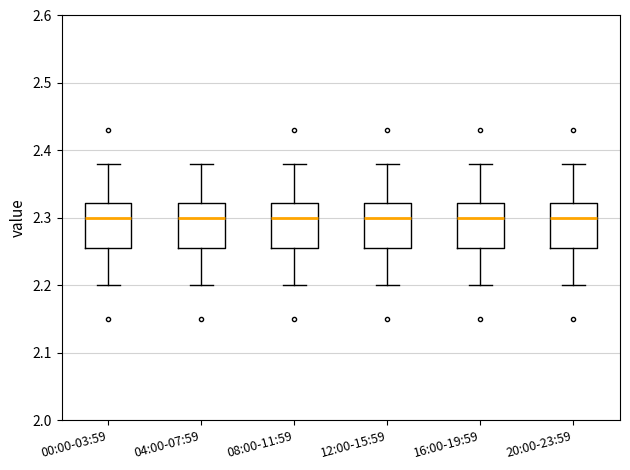

Where is the upper edge of the box for 00:00-03:59 on the y-axis? The values are not printed on the chart, so give them approximately, as read against the axis.

2.32